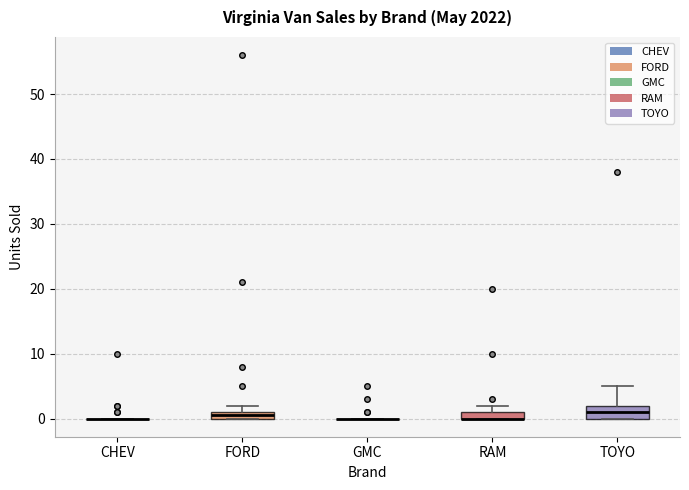

Where is the lower edge of the box for RAM on the y-axis? The values are not printed on the chart, so give them approximately, as read against the axis.

0